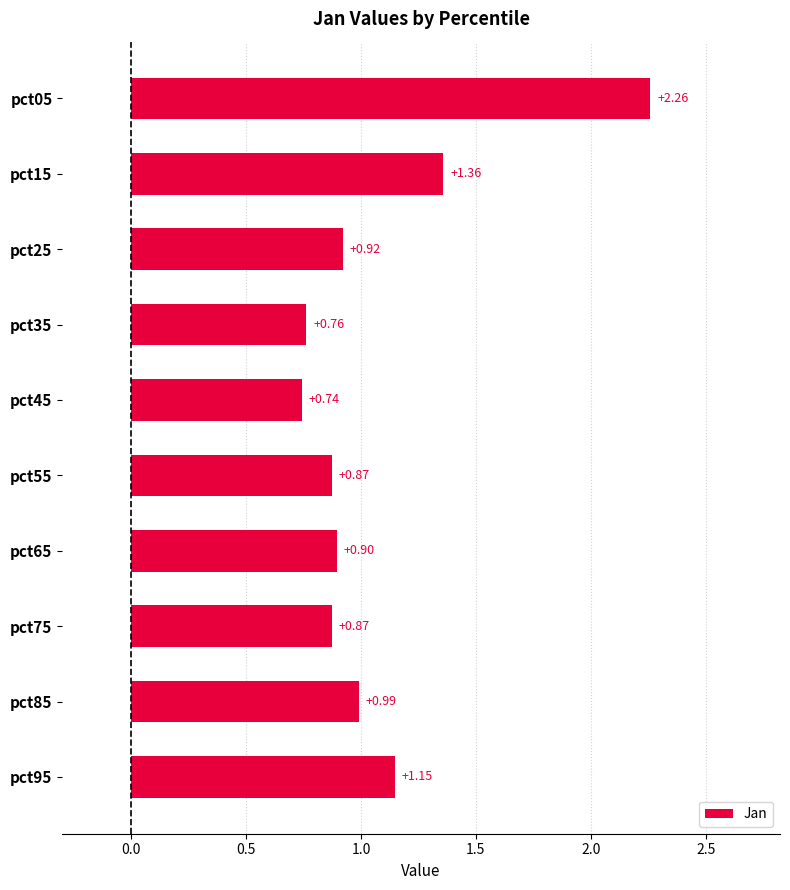

What is the difference between the maximum and minimum values?

1.5